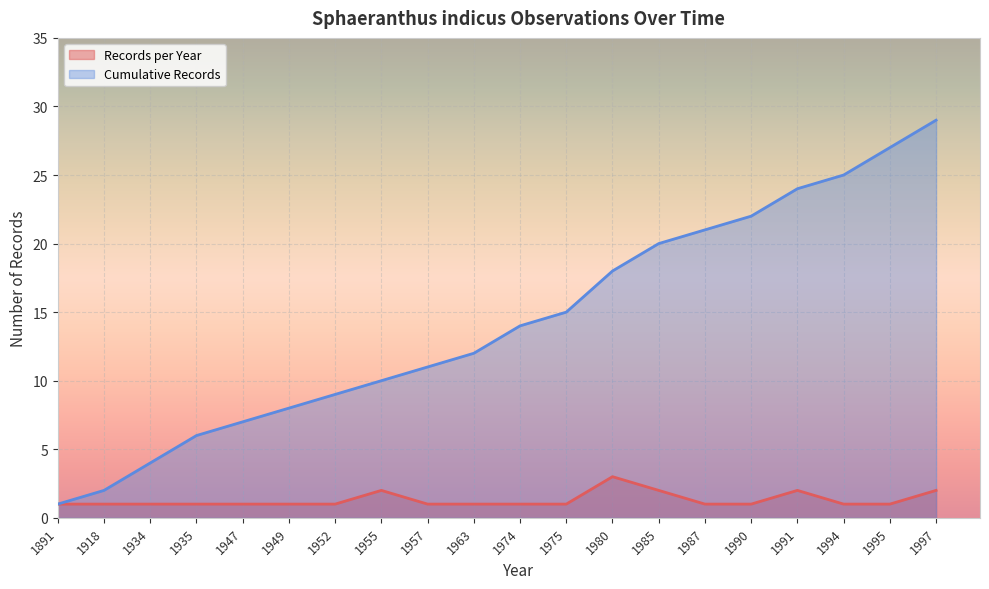

At which category does the chart reach its peak across all series?

1997